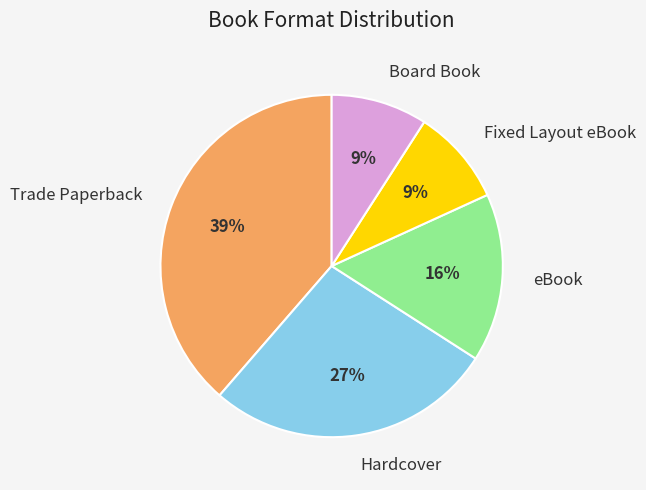

What is the largest slice in the pie chart?

Trade Paperback